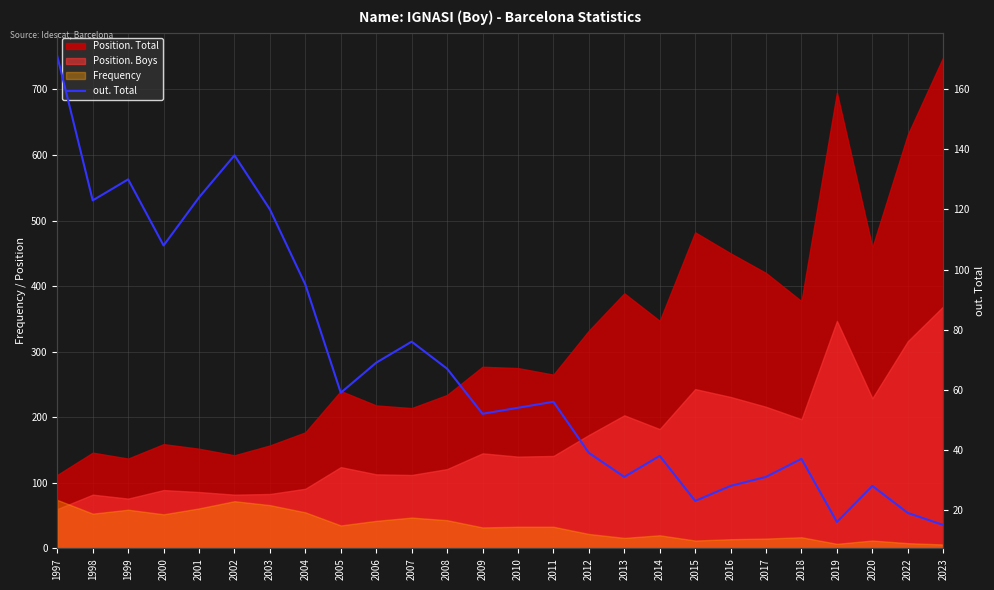

Does the chart have visible grid lines?

Yes